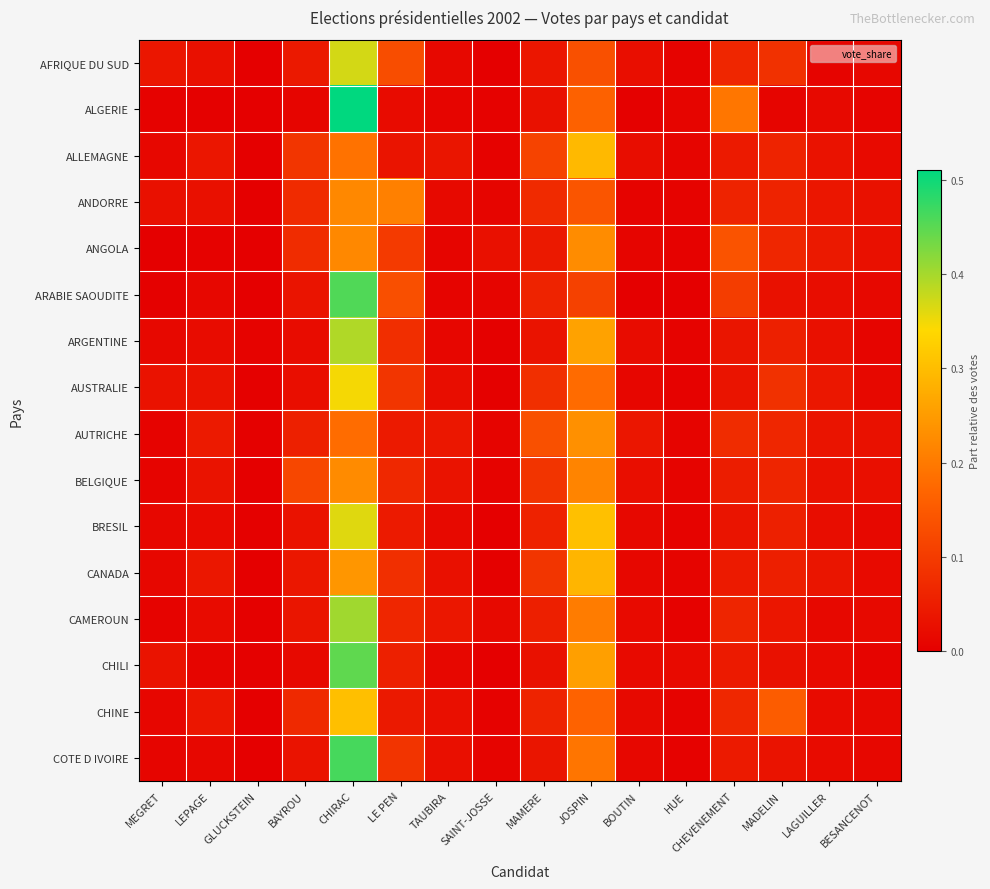

Which series has the widest spread of values?

ALGERIE